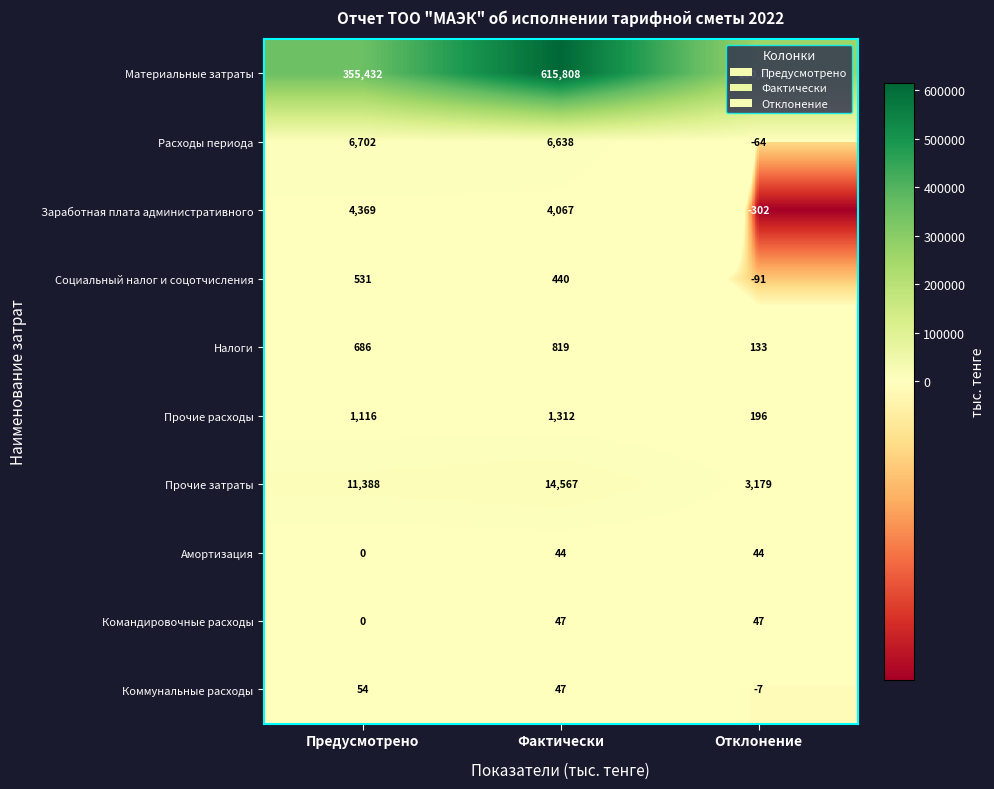

What value does the Материальные затраты series have at Фактически, to the nearest 50?

615800